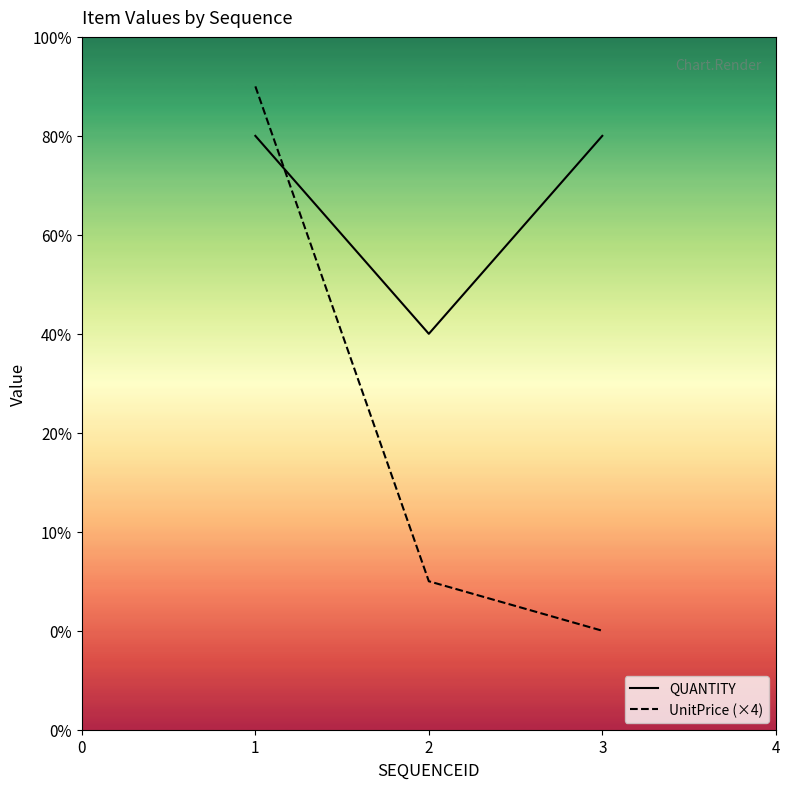

At how many categories does at least one series exceed 1015?

2